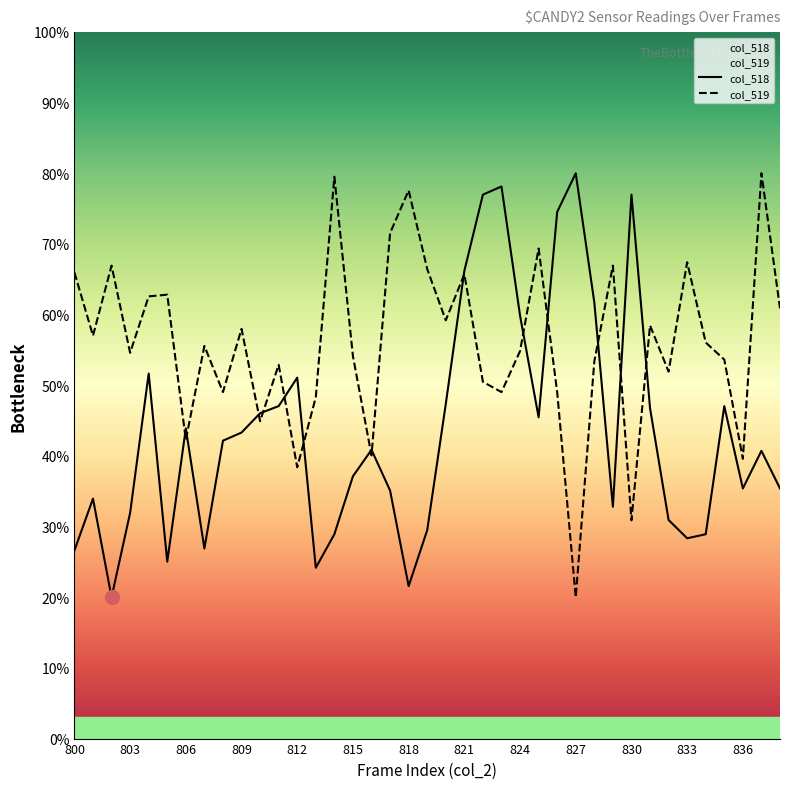

At which category is the sum across all series the highest?

821